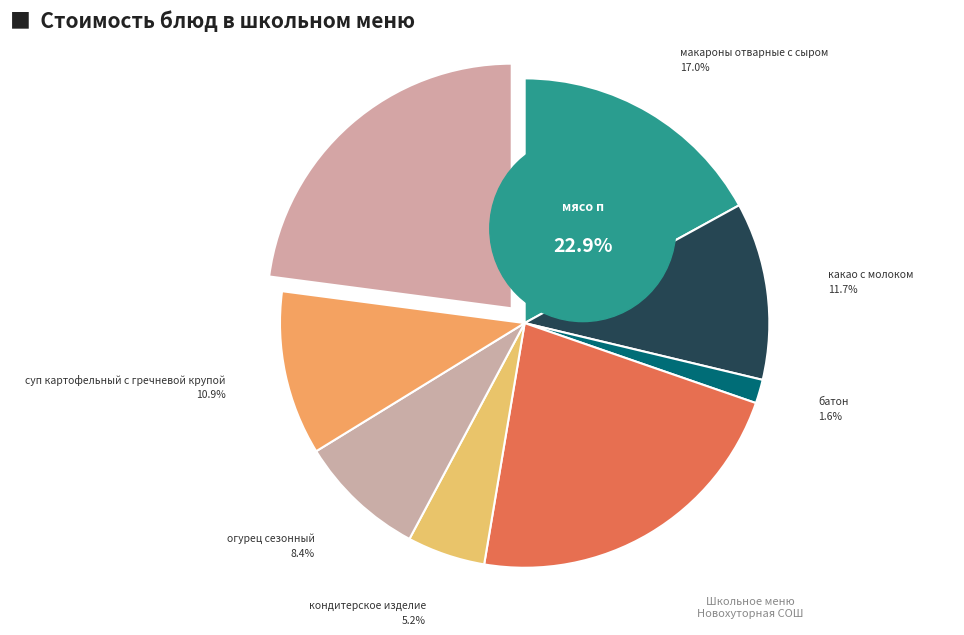

Which category has the smallest portion of the pie?

батон